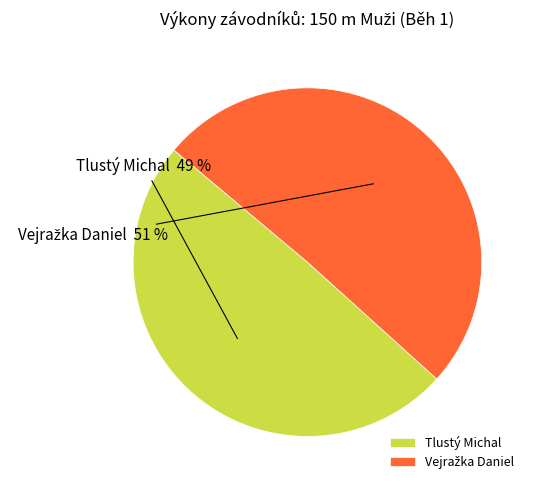

Is it true that Tlustý Michal is 49% of the pie?

True